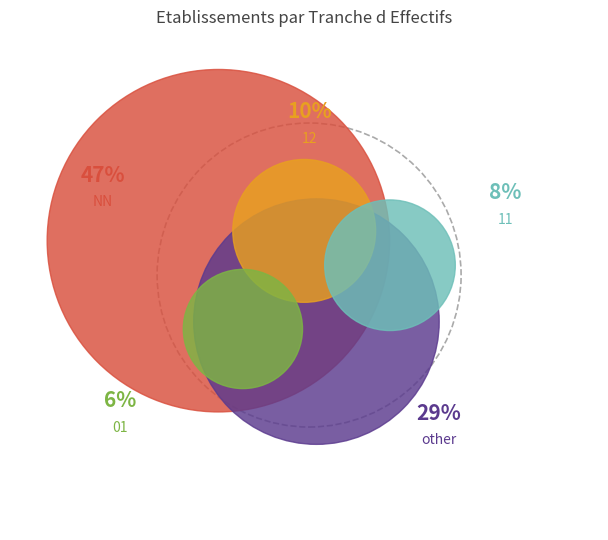

Is it true that 12 is 21% of the pie?

False